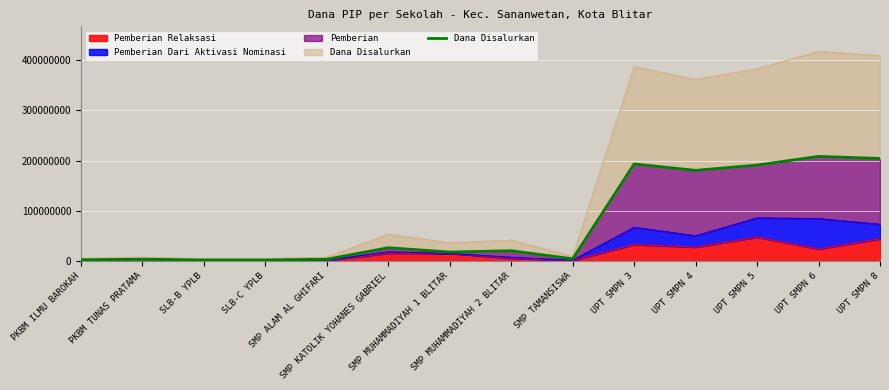

What is the highest value of the Pemberian Relaksasi series?

48000000